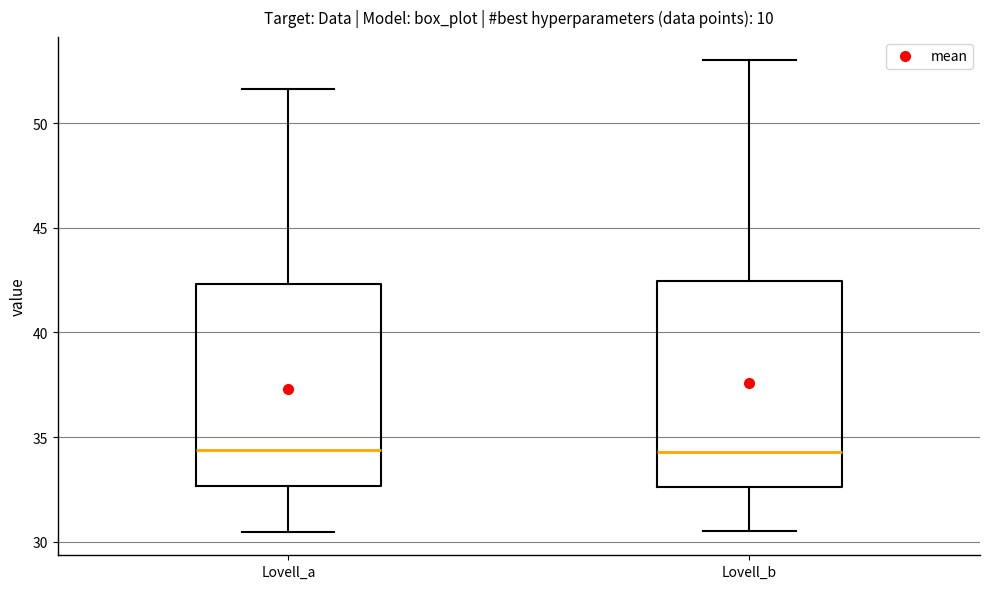

Reading left to right, read every box against the y-axis: the position of its median line, the range the box covers, and the ends of its whiskers. The values are not printed on the chart, so give them approximately, as read against the axis.

Lovell_a: median 34.5, box 32.5 to 42.5, whiskers 30.5 to 51.5
Lovell_b: median 34.5, box 32.5 to 42.5, whiskers 30.5 to 53.0